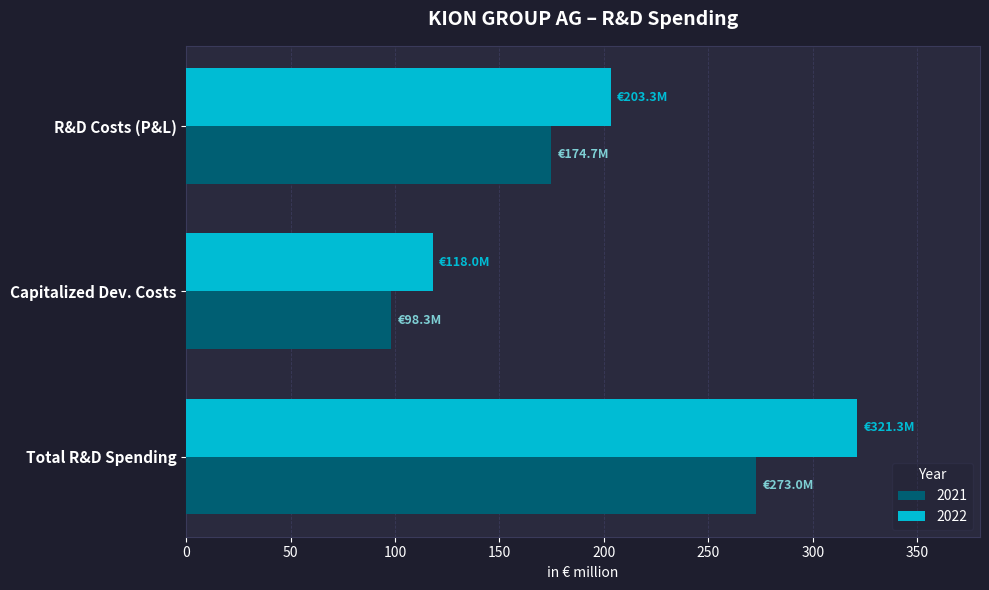

Is it true that 2021 equals 273.0 at Total R&D Spending?

True